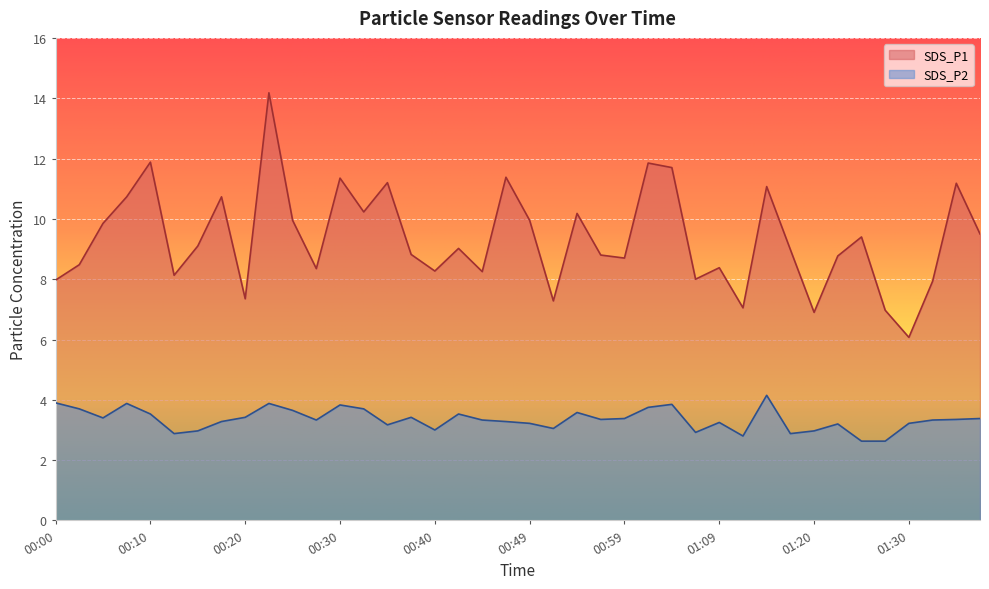

Reading left to right, extract all data points from this chart.

SDS_P1: 00:00=8.0	00:03=8.5	00:05=9.8	00:08=10.7	00:10=11.9	00:12=8.1	00:15=9.1	00:17=10.7	00:20=7.3	00:22=14.2	00:25=9.9	00:27=8.3	00:30=11.3	00:32=10.2	00:35=11.2	00:37=8.8	00:40=8.3	00:42=9.0	00:44=8.2	00:47=11.4	00:49=9.9	00:52=7.3	00:54=10.2	00:57=8.8	00:59=8.7	01:02=11.8	01:04=11.7	01:07=8.0	01:09=8.4	01:11=7.0	01:14=11.1	01:17=9.0	01:20=6.9	01:23=8.8	01:25=9.4	01:28=7.0	01:30=6.1	01:33=7.9	01:35=11.2	01:38=9.5
SDS_P2: 00:00=3.9	00:03=3.7	00:05=3.4	00:08=3.9	00:10=3.5	00:12=2.9	00:15=3.0	00:17=3.3	00:20=3.4	00:22=3.9	00:25=3.6	00:27=3.3	00:30=3.8	00:32=3.7	00:35=3.2	00:37=3.4	00:40=3.0	00:42=3.5	00:44=3.3	00:47=3.3	00:49=3.2	00:52=3.0	00:54=3.6	00:57=3.4	00:59=3.4	01:02=3.8	01:04=3.9	01:07=2.9	01:09=3.2	01:11=2.8	01:14=4.2	01:17=2.9	01:20=3.0	01:23=3.2	01:25=2.6	01:28=2.6	01:30=3.2	01:33=3.3	01:35=3.4	01:38=3.4